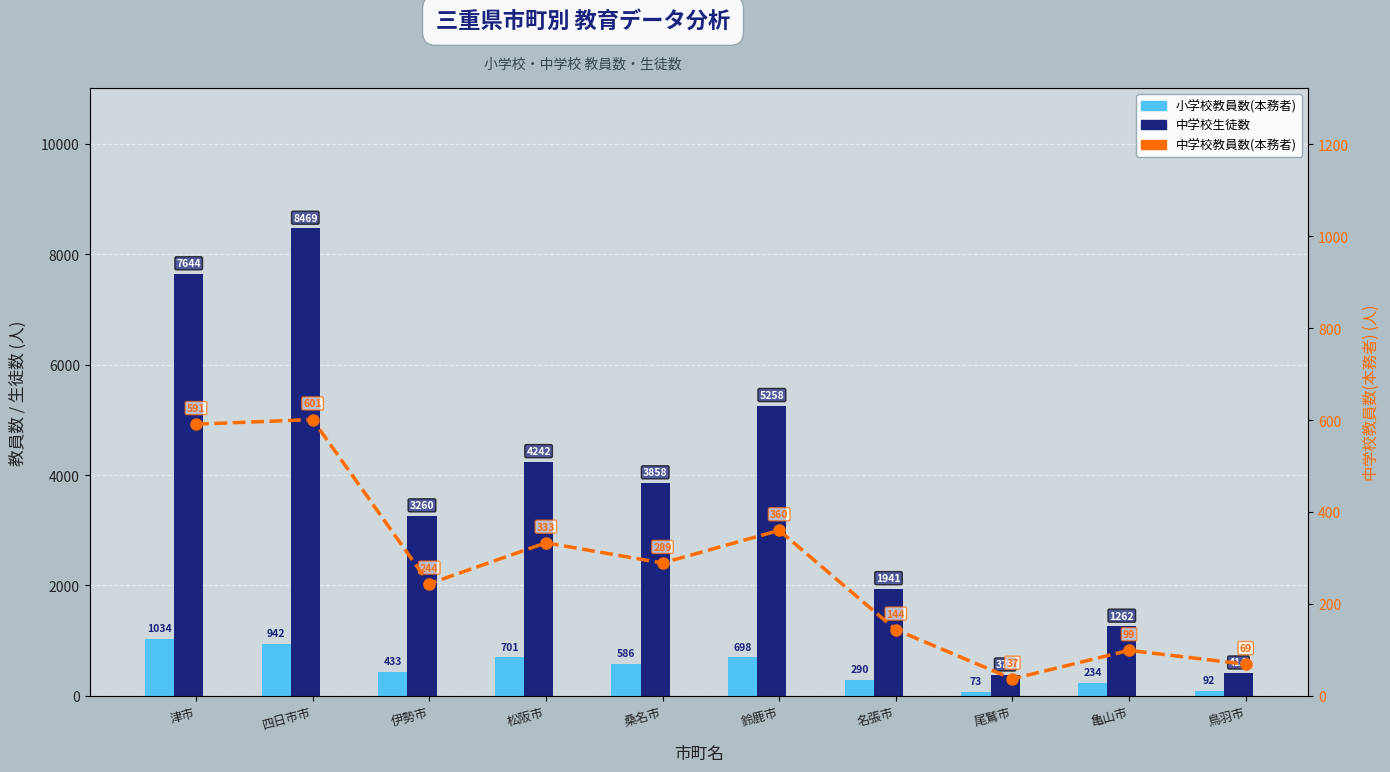

At 津市, list the series in order from smallest to largest.

中学校教員数(本務者), 小学校教員数(本務者), 中学校生徒数